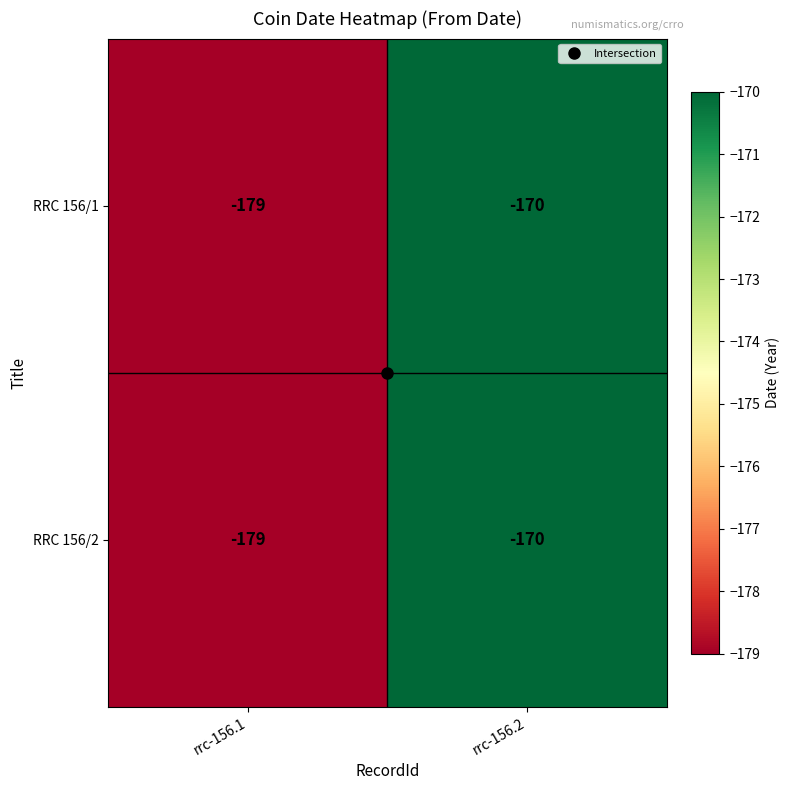

What is the highest value of the RRC 156/2 series?

-170